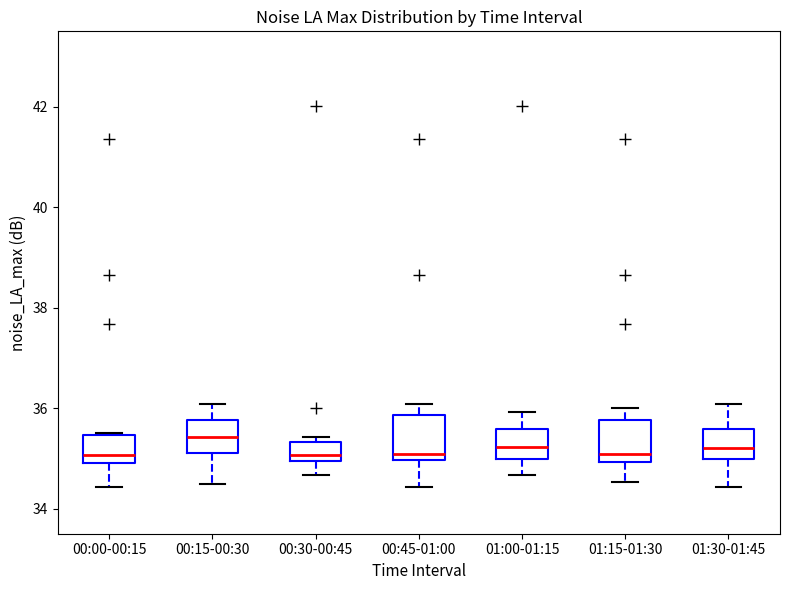

Reading left to right, read every box against the y-axis: the position of its median line, the range the box covers, and the ends of its whiskers. The values are not printed on the chart, so give them approximately, as read against the axis.

00:00-00:15: median 35.0 (just above the box's lower edge), box 35.0 to 35.4, whiskers 34.4 to 35.6
00:15-00:30: median 35.4, box 35.2 to 35.8, whiskers 34.4 to 36.0
00:30-00:45: median 35.0 (just above the box's lower edge), box 35.0 to 35.4, whiskers 34.6 to 35.4 (just above the box's upper edge)
00:45-01:00: median 35.0 (just above the box's lower edge), box 35.0 to 35.8, whiskers 34.4 to 36.0
01:00-01:15: median 35.2, box 35.0 to 35.6, whiskers 34.6 to 36.0
01:15-01:30: median 35.0 (just above the box's lower edge), box 35.0 to 35.8, whiskers 34.6 to 36.0
01:30-01:45: median 35.2, box 35.0 to 35.6, whiskers 34.4 to 36.0